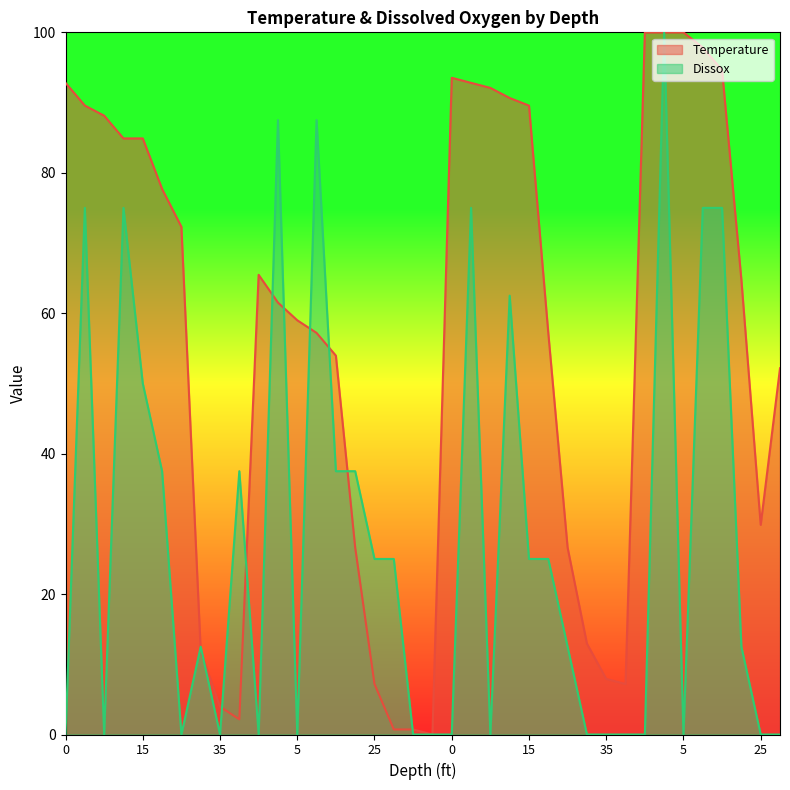

At which category does Dissox reach its first local valley?

5